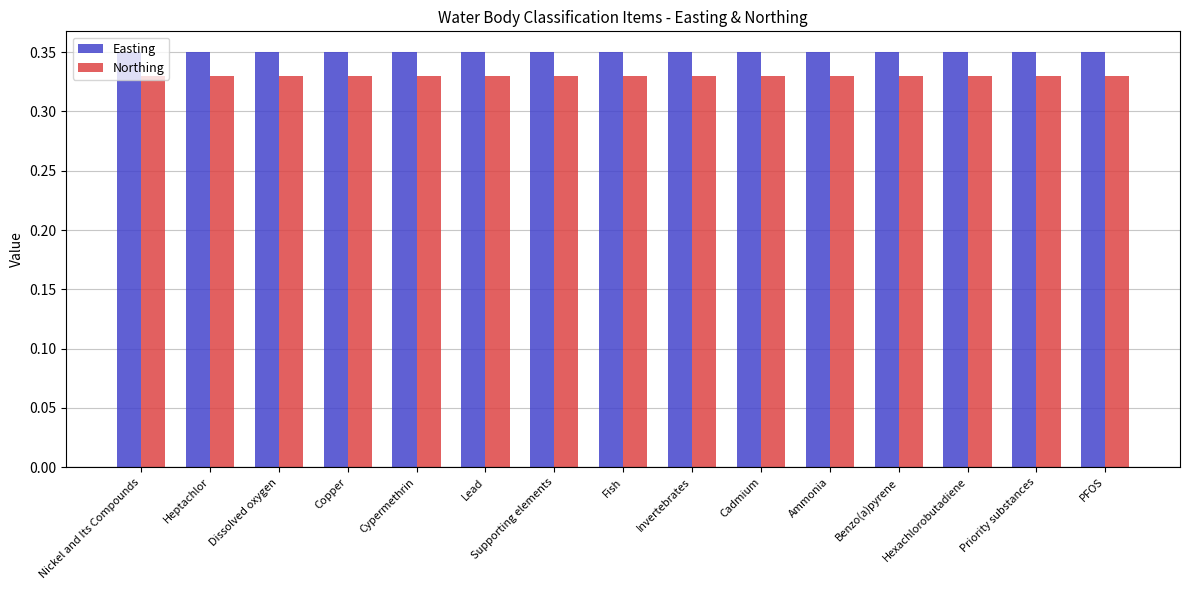

How many bars are there in each group?

2